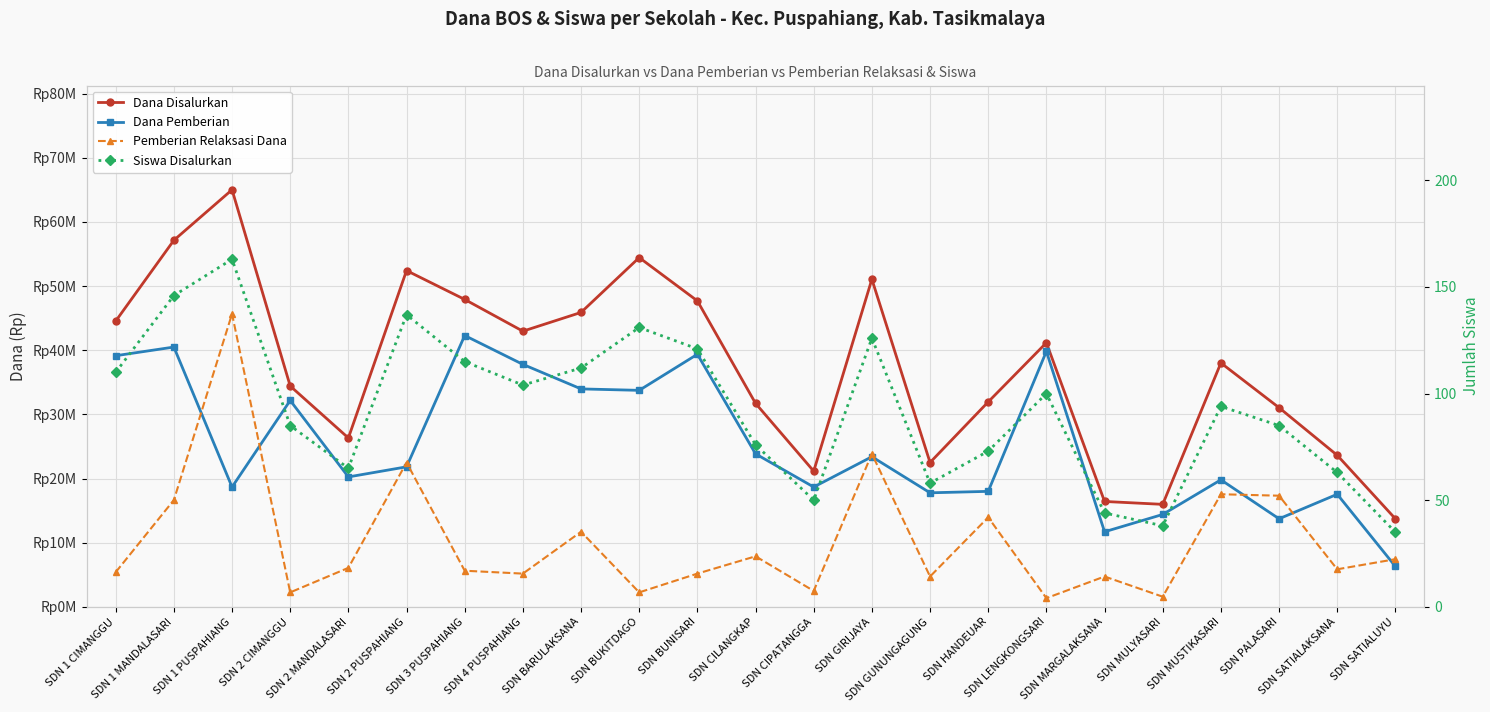

Which has a higher value, SDN LENGKONGSARI or SDN 3 PUSPAHIANG?

SDN 3 PUSPAHIANG